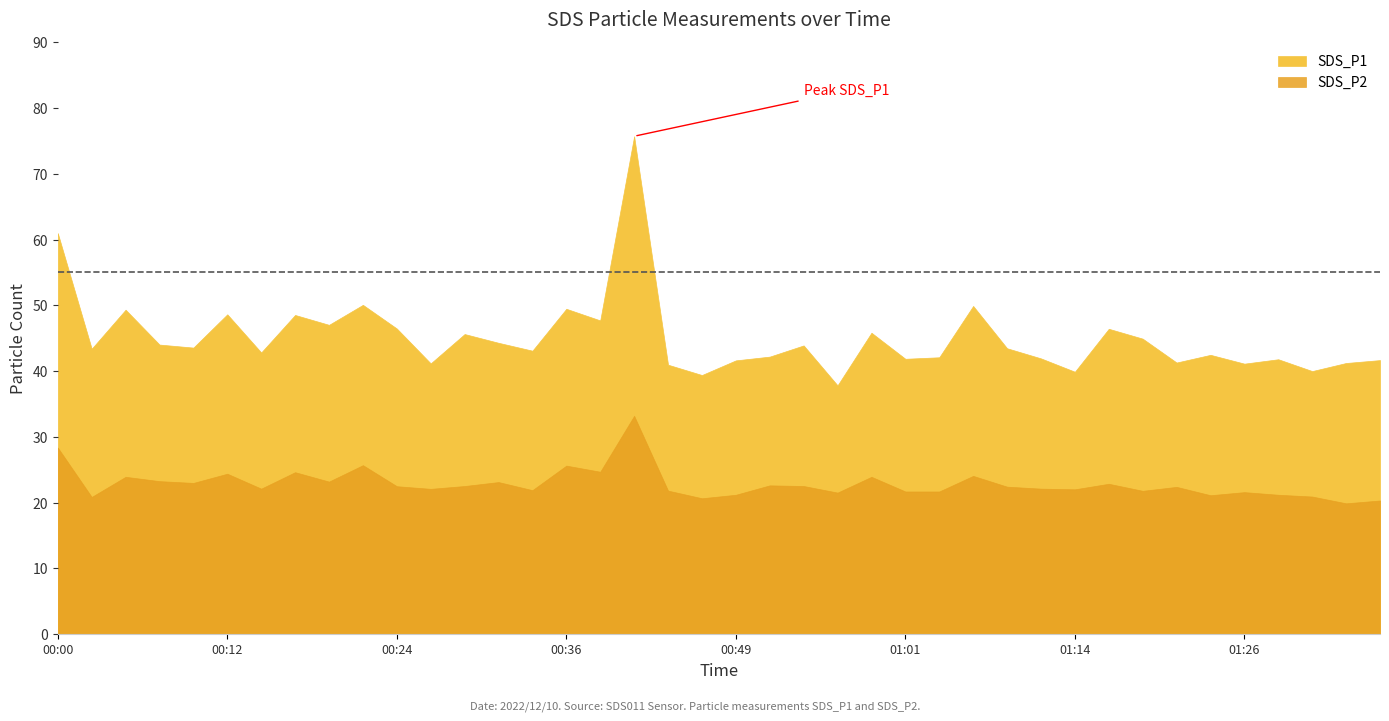

Rank the series at 00:49 from highest to lowest value.

SDS_P1, SDS_P2